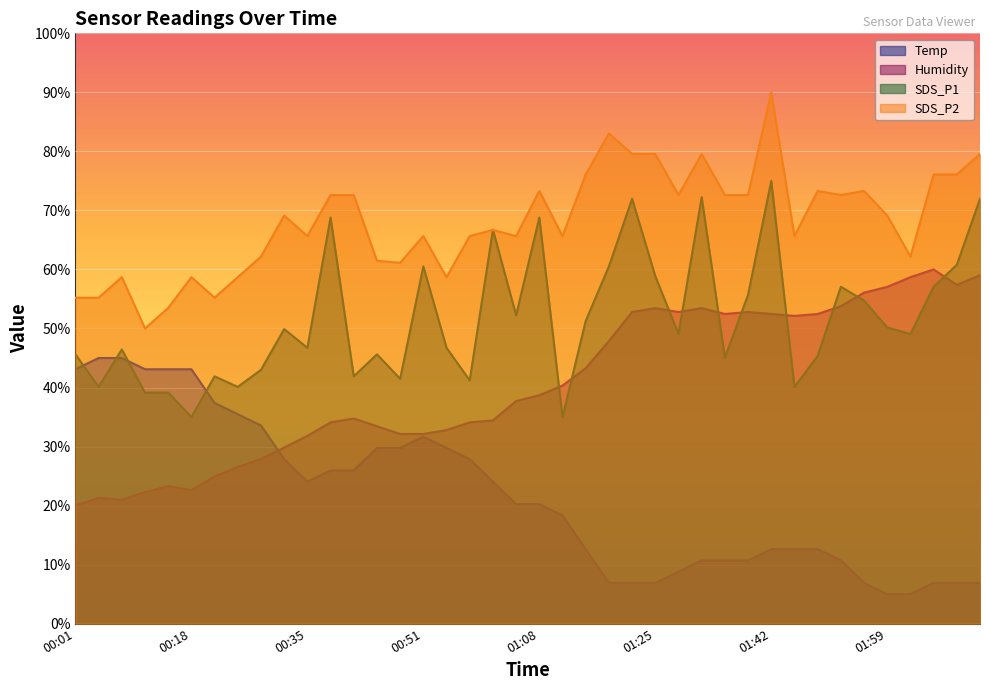

List the labels in order of SDS_P2 value, largest first.

01:42, 01:18, 01:22, 01:25, 01:32, 02:12, 01:15, 02:06, 02:09, 01:08, 01:49, 01:56, 00:38, 00:41, 01:29, 01:35, 01:39, 01:52, 00:31, 01:59, 01:02, 00:35, 00:51, 00:58, 01:05, 01:12, 01:45, 00:28, 02:02, 00:45, 00:48, 00:08, 00:18, 00:24, 00:55, 00:01, 00:04, 00:21, 00:14, 00:11